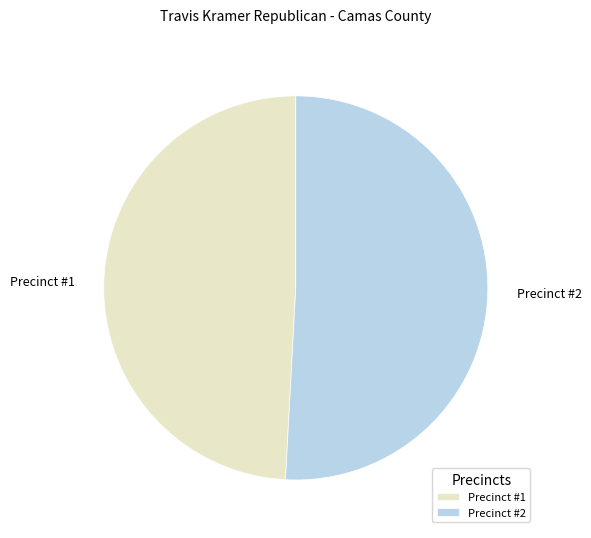

Between Precinct #1 and Precinct #2, which is larger?

Precinct #2